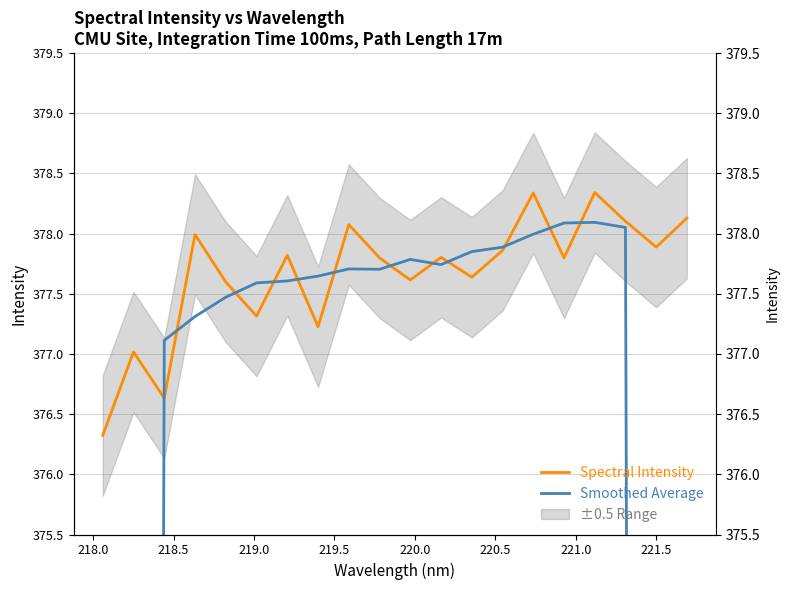

How many data points in Smoothed Average are less than 377?

4